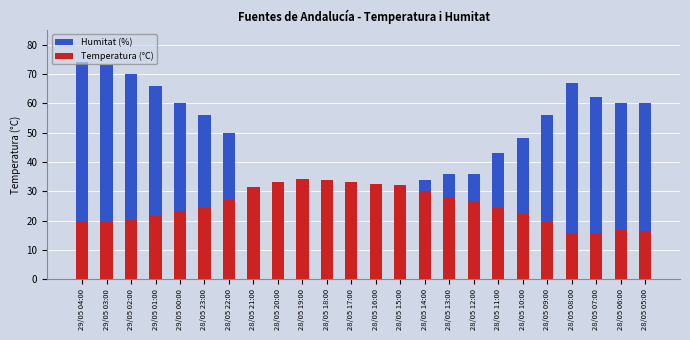

Rank the categories by Humitat (%) value from lowest to highest.

28/05 18:00, 28/05 20:00, 28/05 19:00, 28/05 17:00, 28/05 21:00, 28/05 16:00, 28/05 15:00, 28/05 14:00, 28/05 13:00, 28/05 12:00, 28/05 11:00, 28/05 10:00, 28/05 22:00, 28/05 23:00, 28/05 09:00, 29/05 00:00, 28/05 06:00, 28/05 05:00, 28/05 07:00, 29/05 01:00, 28/05 08:00, 29/05 02:00, 29/05 03:00, 29/05 04:00